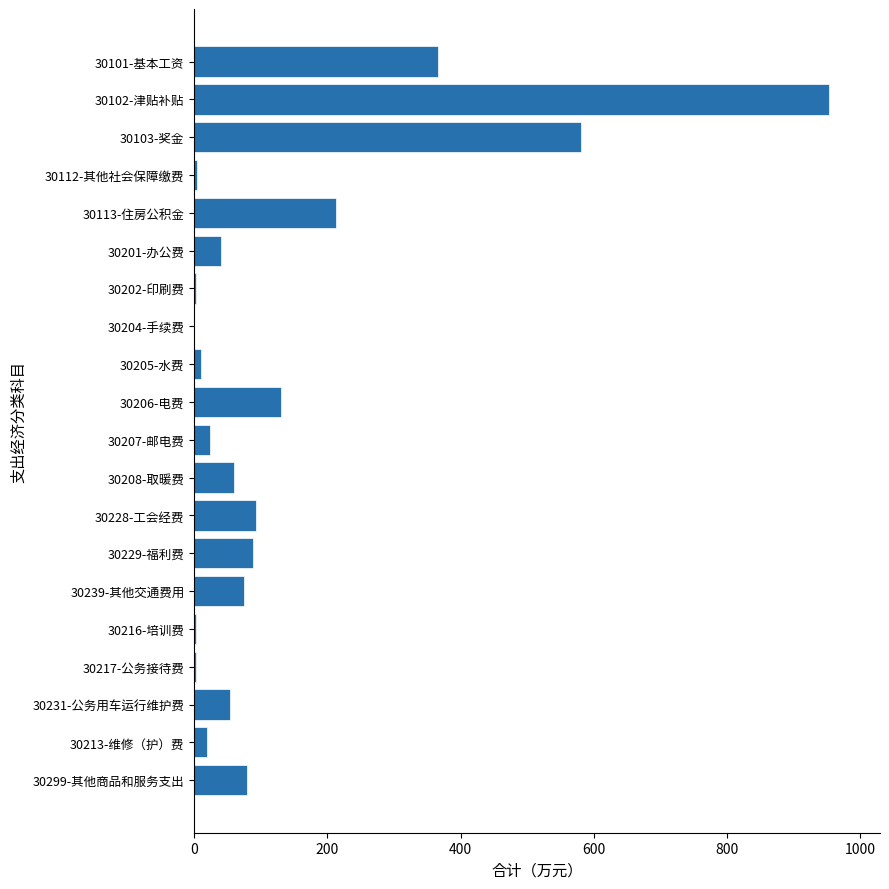

Approximately how many times larger is the value at 30103-奖金 compared to 30102-津贴补贴?

0.6